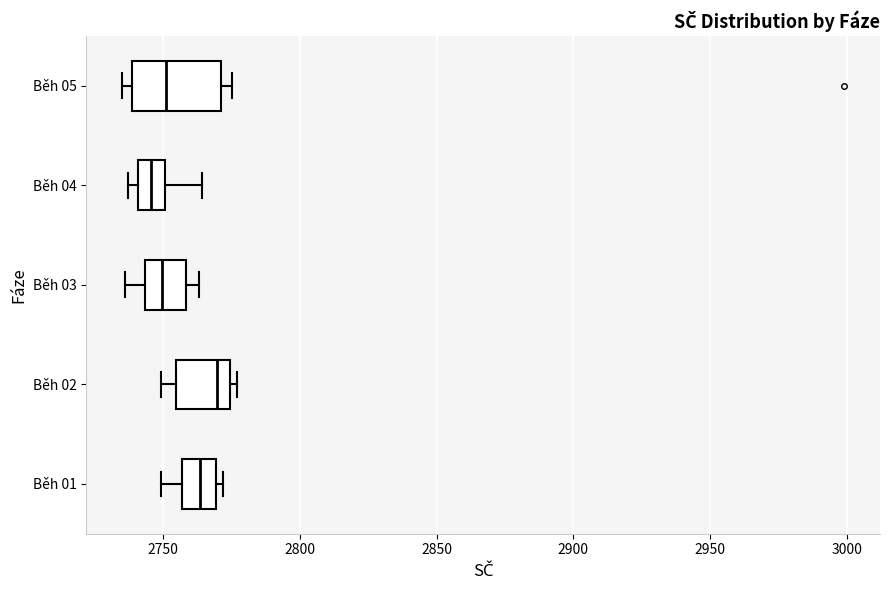

Reading bottom to top, read every box against the x-axis: the position of its median line, the range the box covers, and the ends of its whiskers. The values are not printed on the chart, so give them approximately, as read against the axis.

Běh 01: median 2765, box 2755 to 2770, whiskers 2750 to 2770 (just right of the box's right edge)
Běh 02: median 2770, box 2755 to 2775, whiskers 2750 to 2775 (just right of the box's right edge)
Běh 03: median 2750, box 2745 to 2760, whiskers 2735 to 2765
Běh 04: median 2745, box 2740 to 2750, whiskers 2735 to 2765
Běh 05: median 2750, box 2740 to 2770, whiskers 2735 to 2775